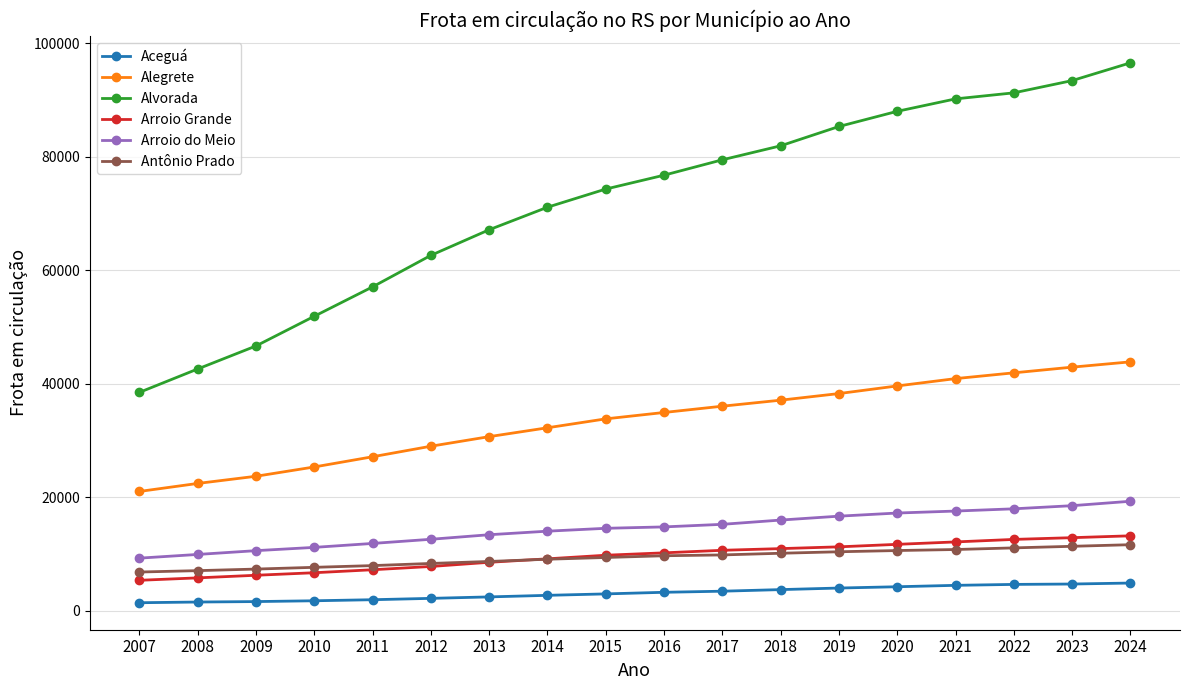

Is it true that Aceguá equals 4617 at 2022?

True